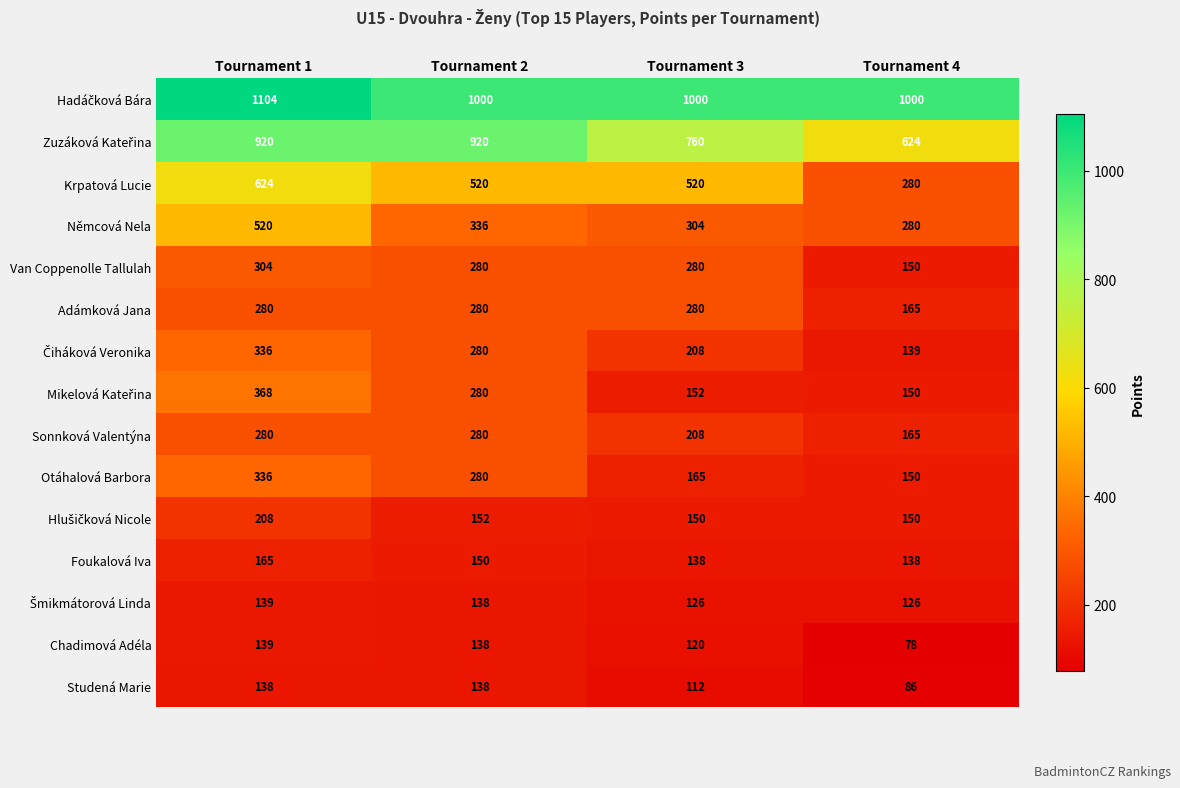

At which category does the chart reach its peak across all series?

Tournament 1